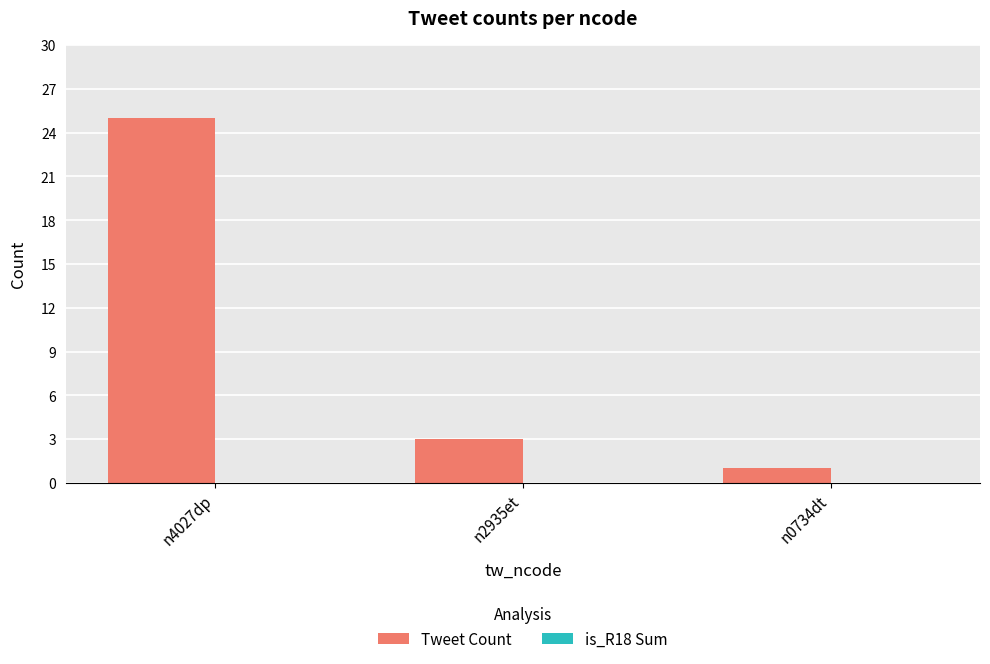

At which category does the chart reach its peak across all series?

n4027dp